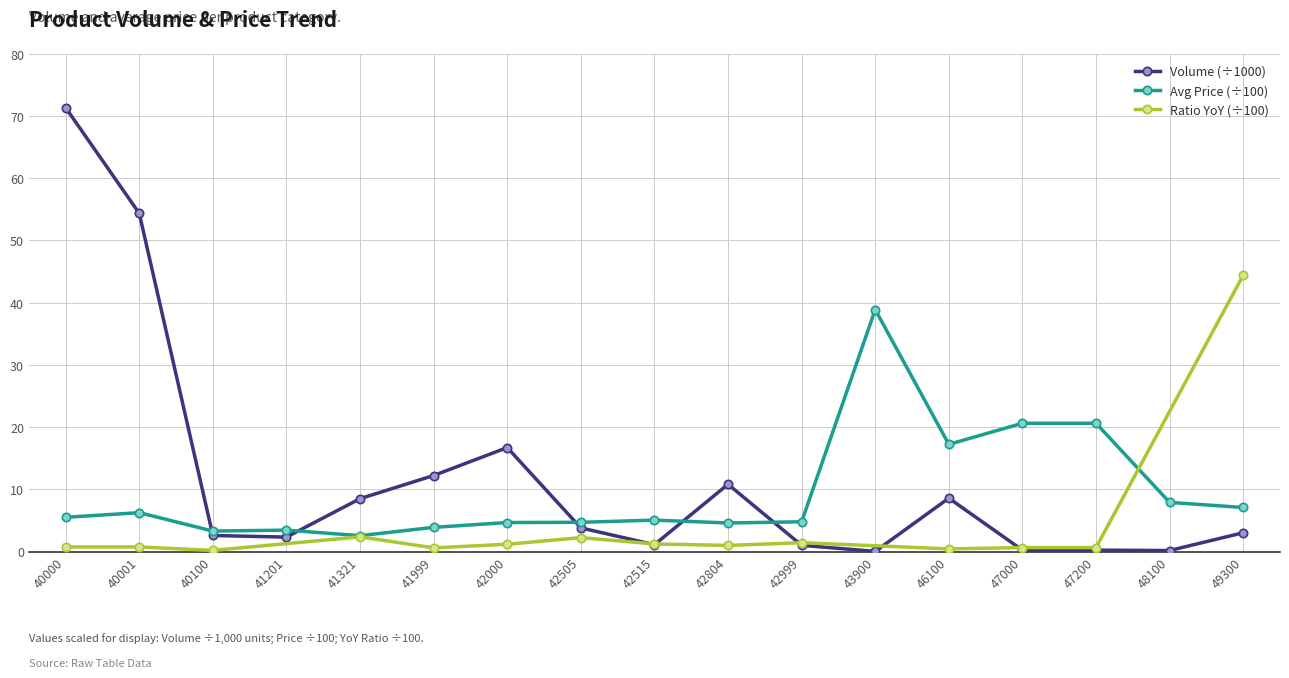

The value of Avg Price (÷100) at 48100 is 13.4. True or false?

False